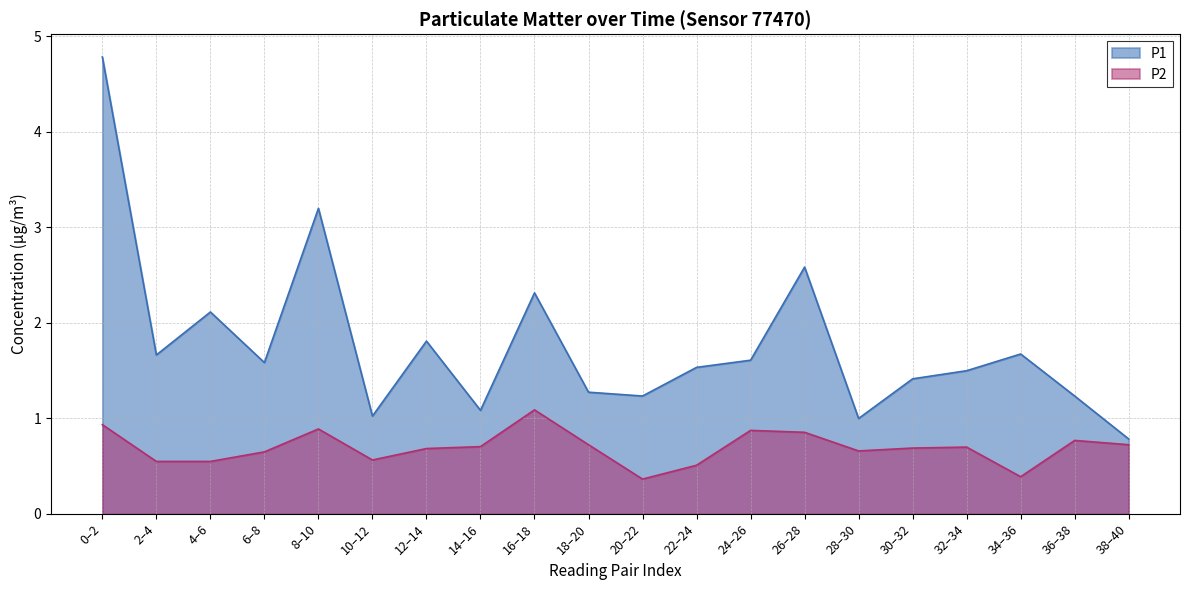

Is the value of P2 at 01:00 greater than the value of P1 at 03:00?

No